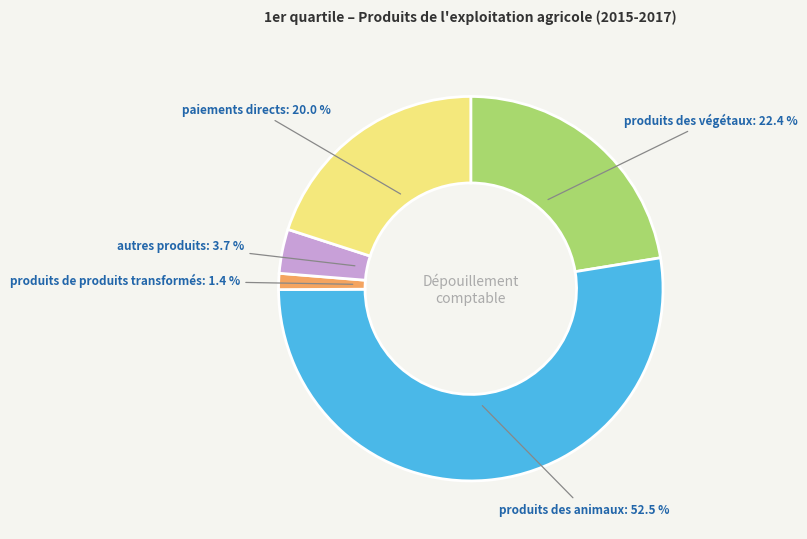

Which category has the biggest portion of the pie?

produits des animaux